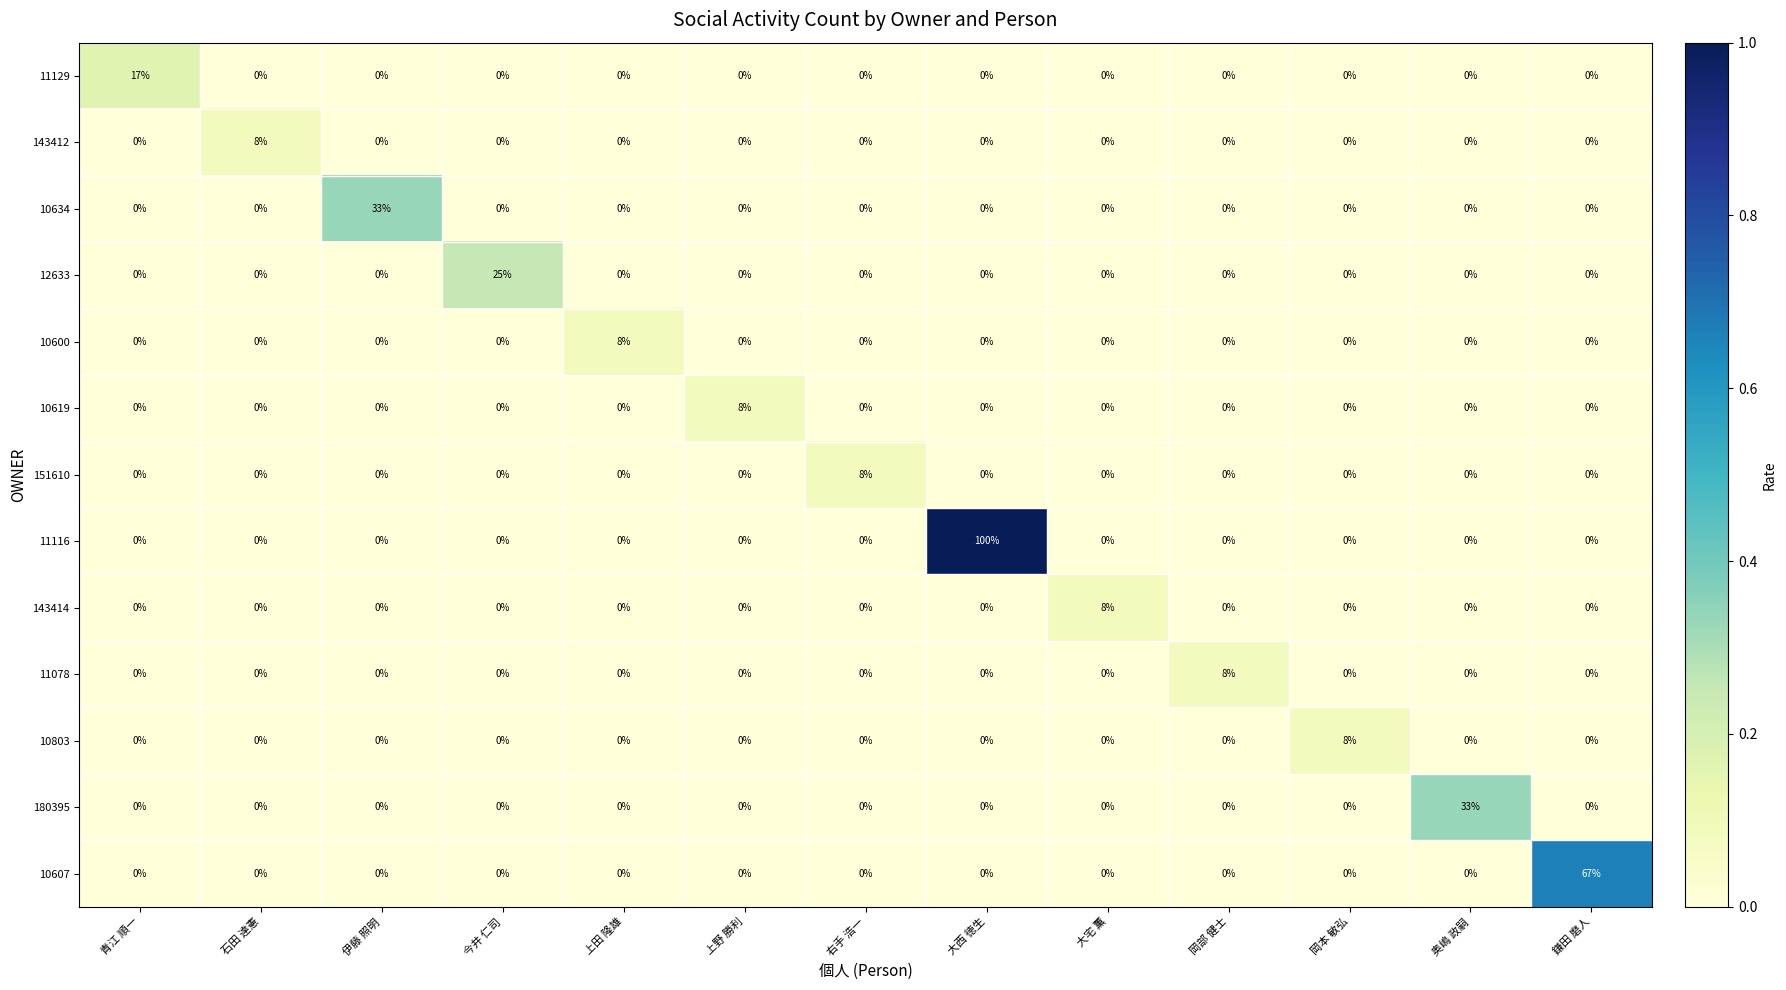

What is the total value across all series at 岡部 健士?

8